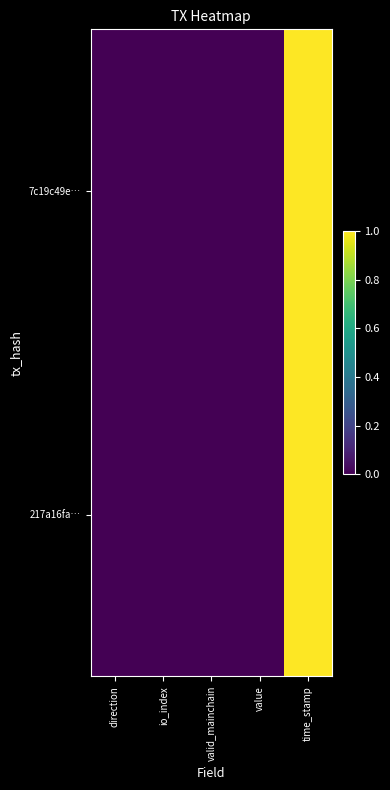

Rank the series by their average value, from highest to lowest.

7c19c49e…, 217a16fa…